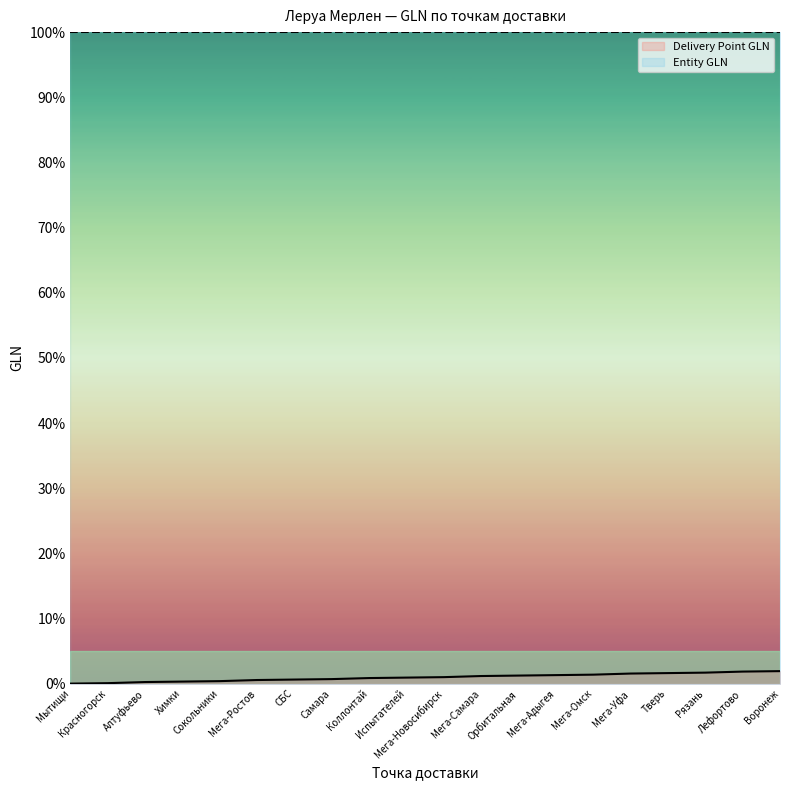

True or false: Entity GLN and Delivery Point GLN intersect in this chart.

False